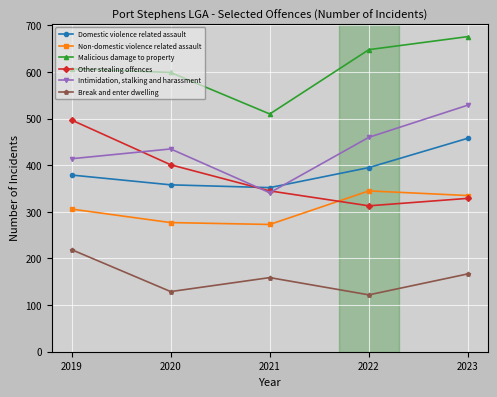

What are all the series names shown in the legend?

Domestic violence related assault, Non-domestic violence related assault, Malicious damage to property, Other stealing offences, Intimidation, stalking and harassment, Break and enter dwelling